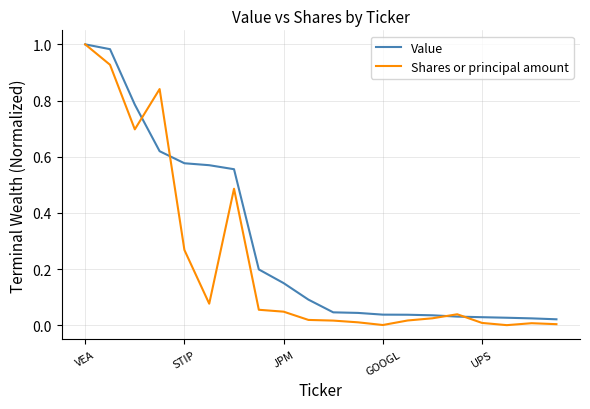

Rank the series by their maximum value, from lowest to highest.

Value, Shares or principal amount